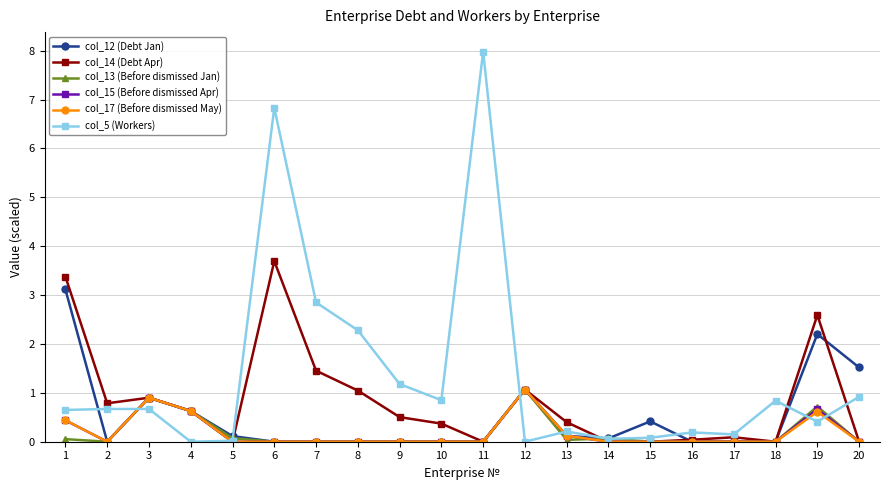

After their last crossing, which series has the higher values: col_12 (Debt Jan) or col_15 (Before dismissed Apr)?

col_12 (Debt Jan)